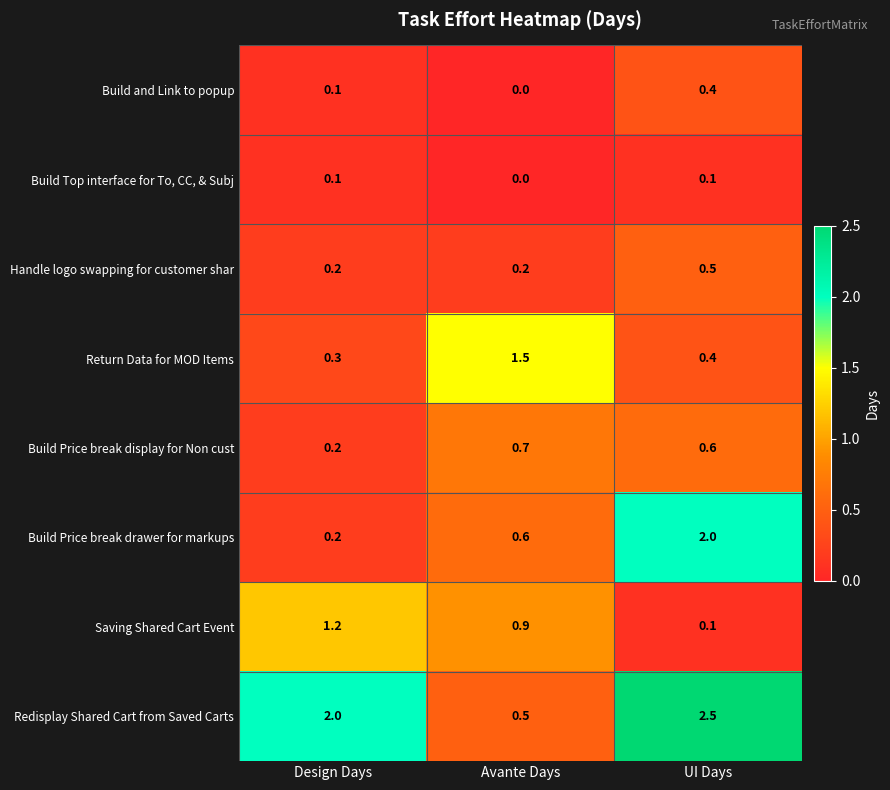

What is the sum of all Return Data for MOD Items values?

2.2